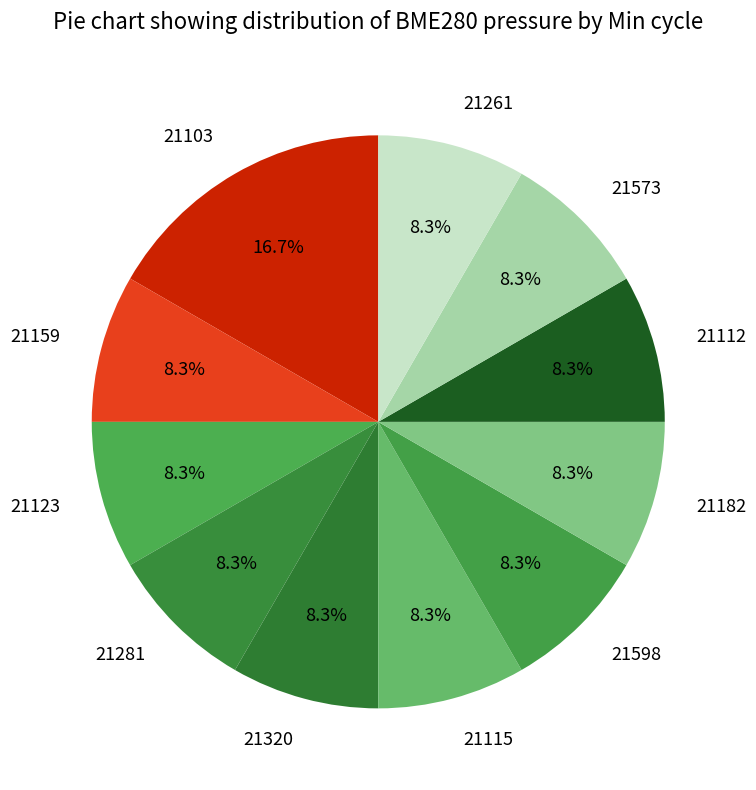

To the nearest percent, what is the combined percentage of 21281 and 21103?

25%